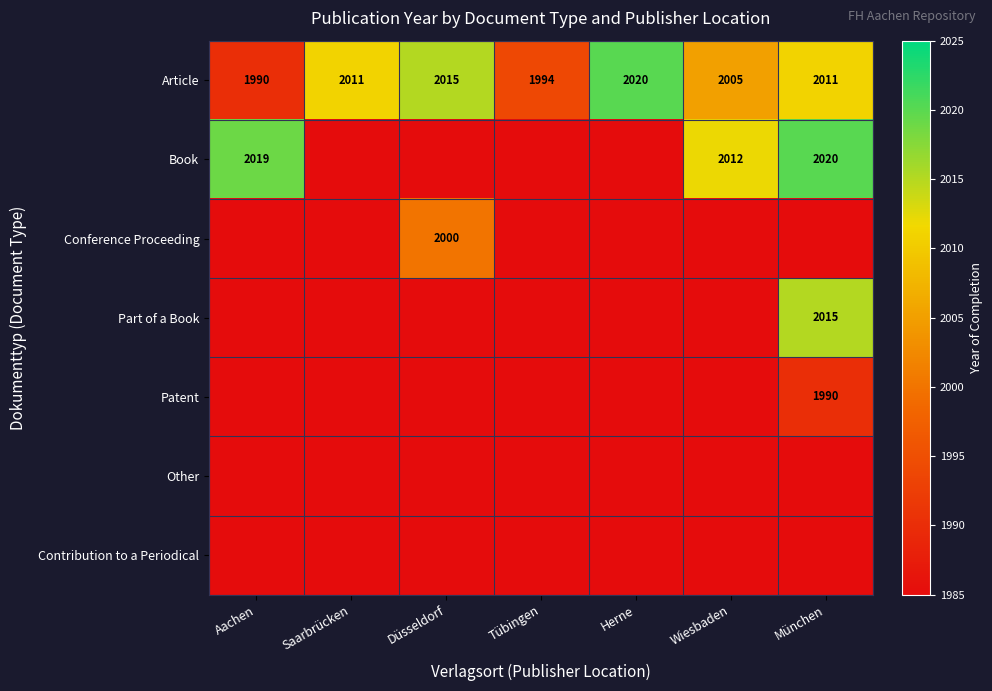

At how many categories does at least one series exceed 1657?

7